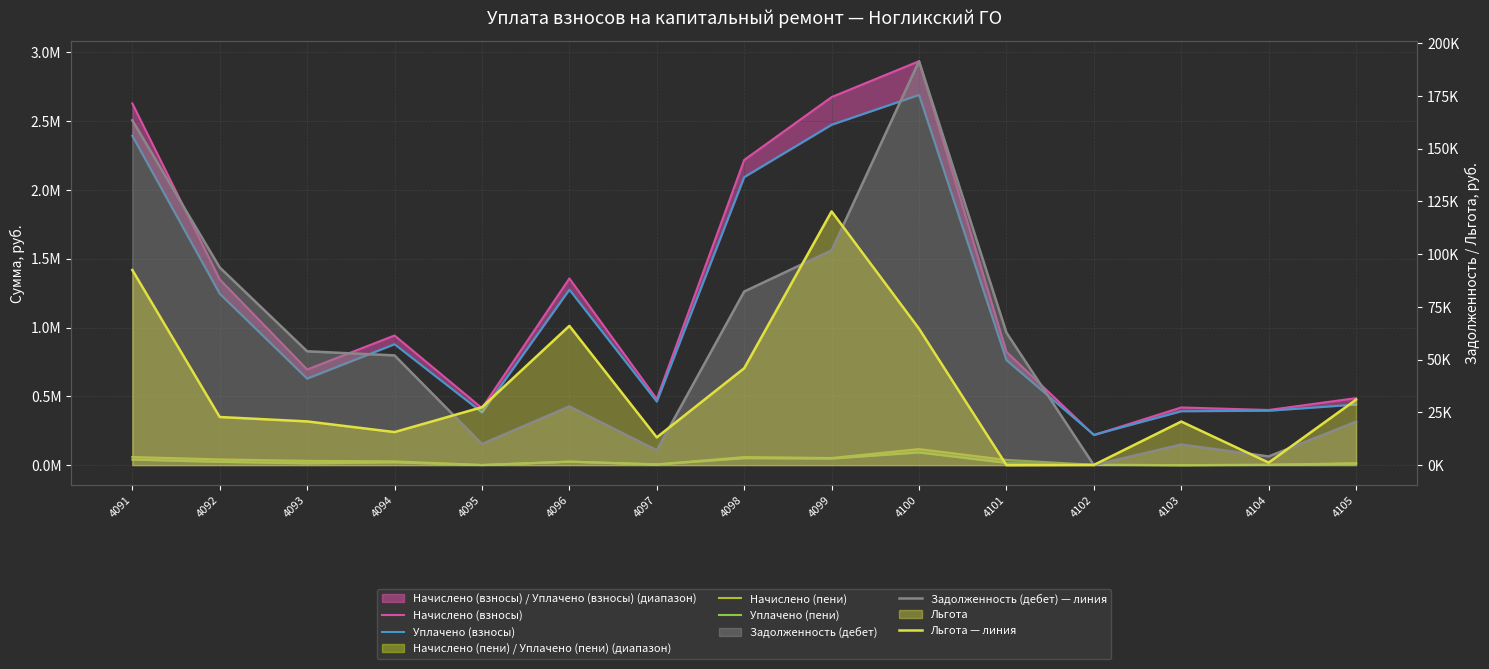

What is the value of the Начислено (пени) point at the 10th from the left?

116954.1